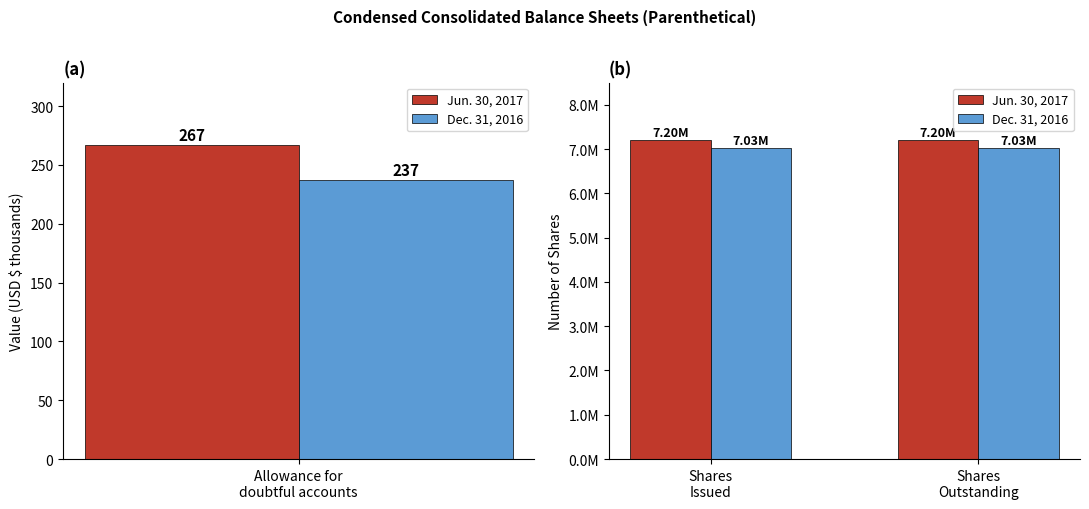

Is the value of Jun. 30, 2017 at Shares Issued greater than the value of Dec. 31, 2016 at Shares Outstanding?

Yes